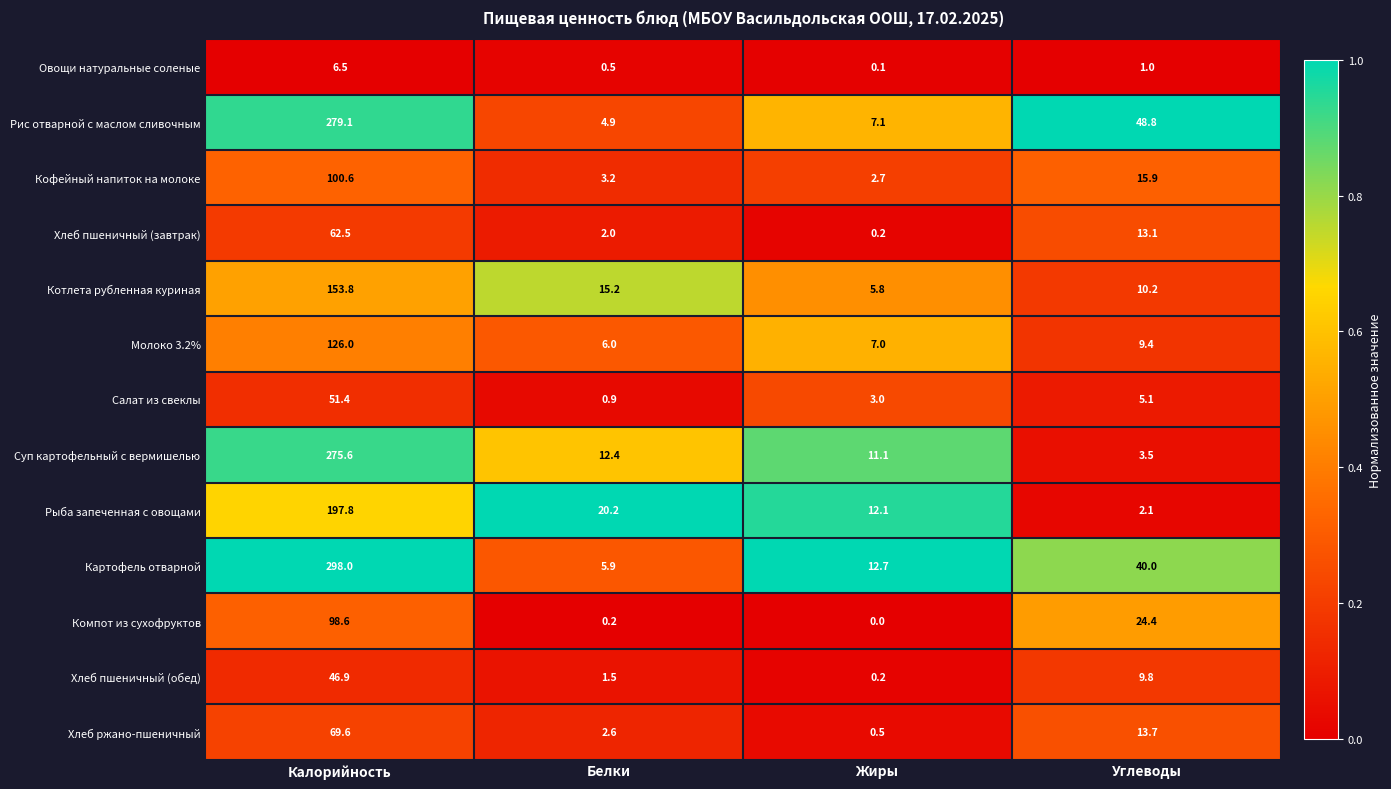

Read the Суп картофельный с вермишелью value at Белки.

12.4